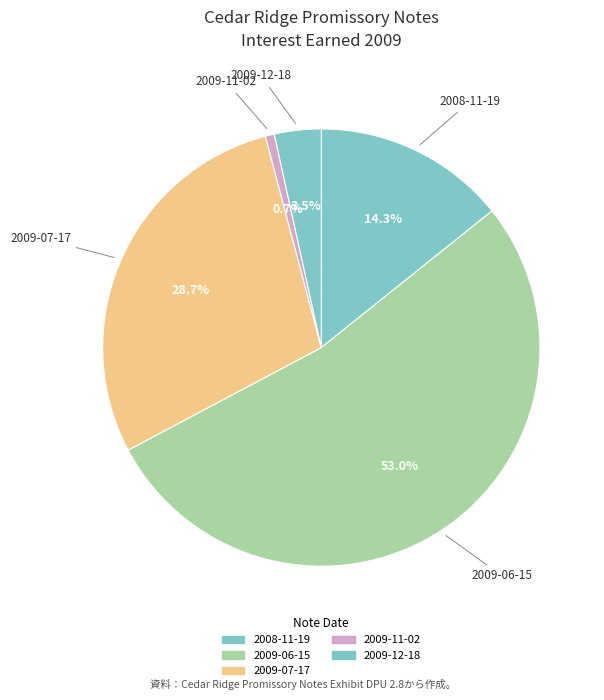

Count the number of slices in the pie.

5